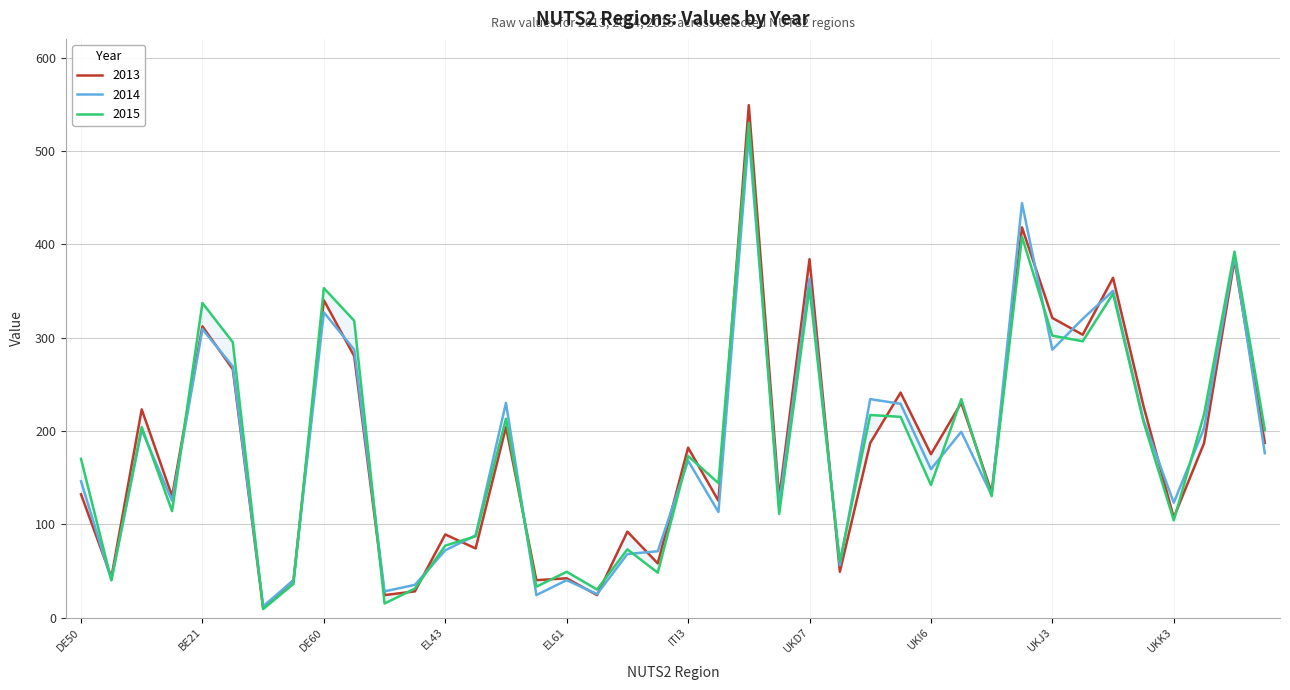

What are all the series names shown in the legend?

2013, 2014, 2015